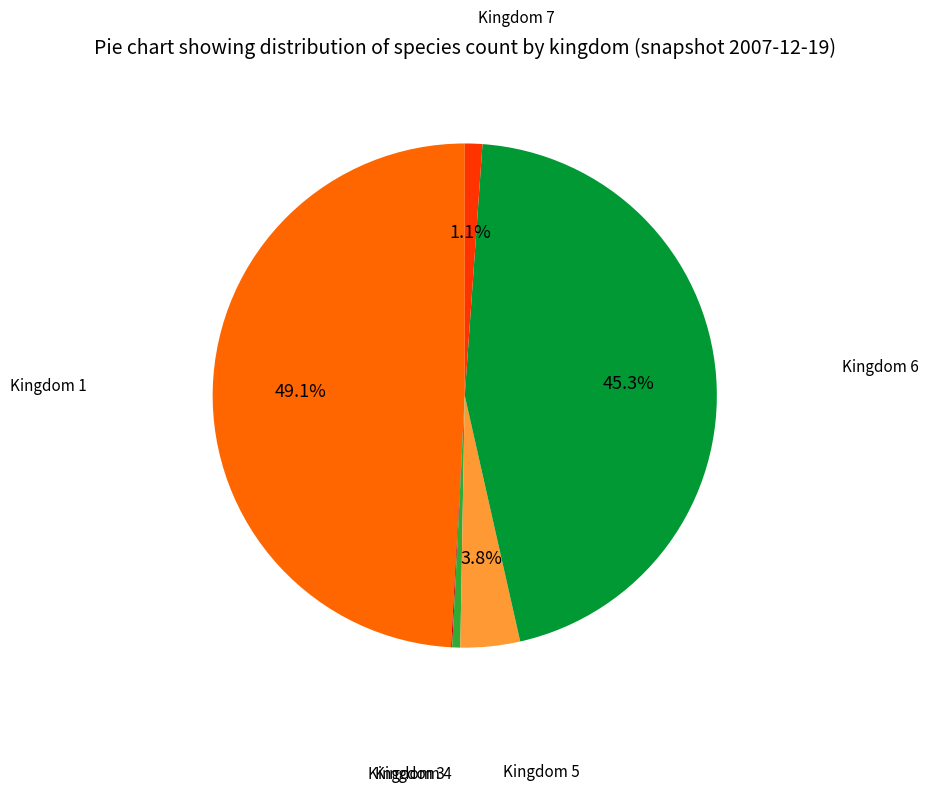

Is there a majority slice in this chart?

No